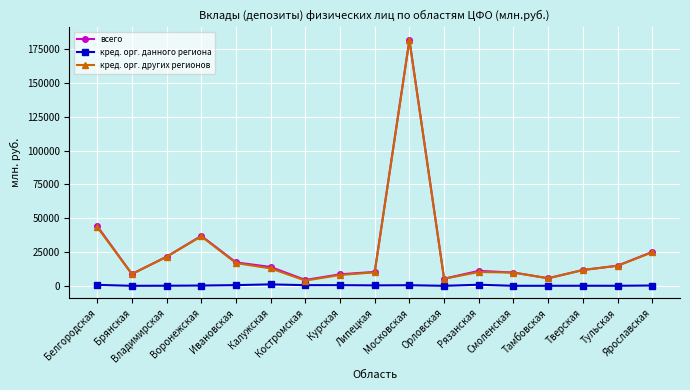

What is the difference between the second highest and minimum values in the кред. орг. других регионов series?

39638